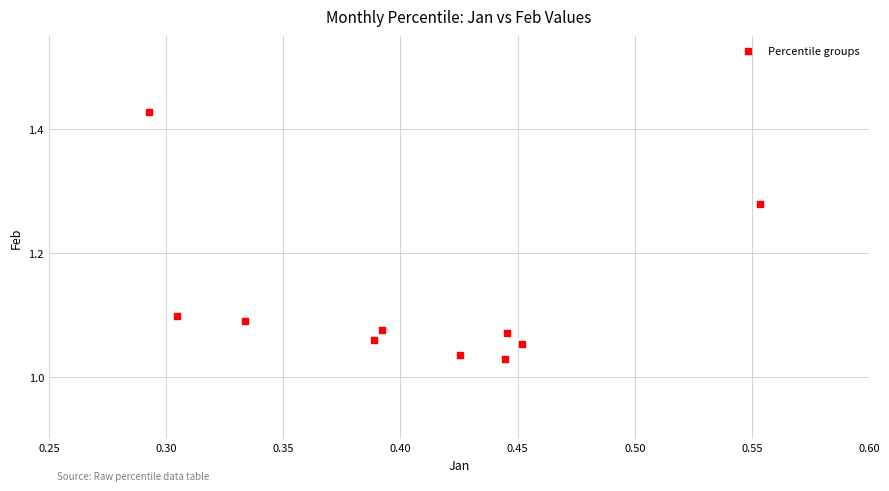

What is the range of Y values (max minus min)?

0.4